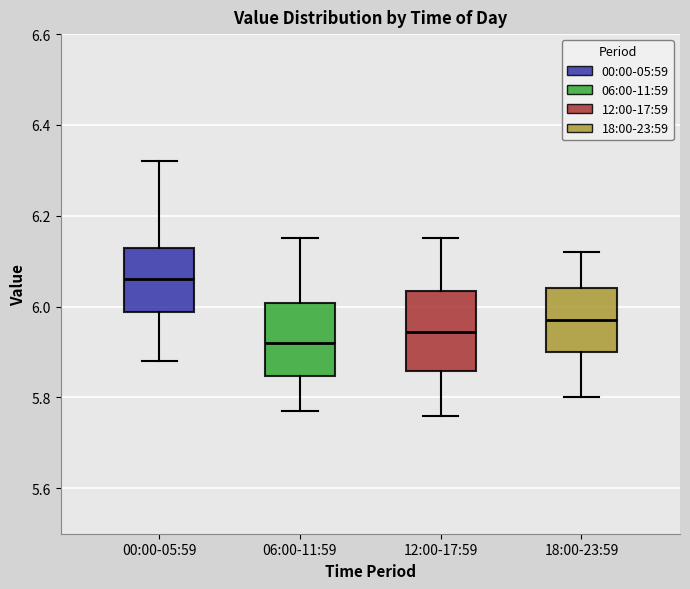

Reading left to right, read every box against the y-axis: the position of its median line, the range the box covers, and the ends of its whiskers. The values are not printed on the chart, so give them approximately, as read against the axis.

00:00-05:59: median 6.06, box 5.98 to 6.14, whiskers 5.88 to 6.32
06:00-11:59: median 5.92, box 5.84 to 6.00, whiskers 5.78 to 6.16
12:00-17:59: median 5.94, box 5.86 to 6.04, whiskers 5.76 to 6.16
18:00-23:59: median 5.98, box 5.90 to 6.04, whiskers 5.80 to 6.12